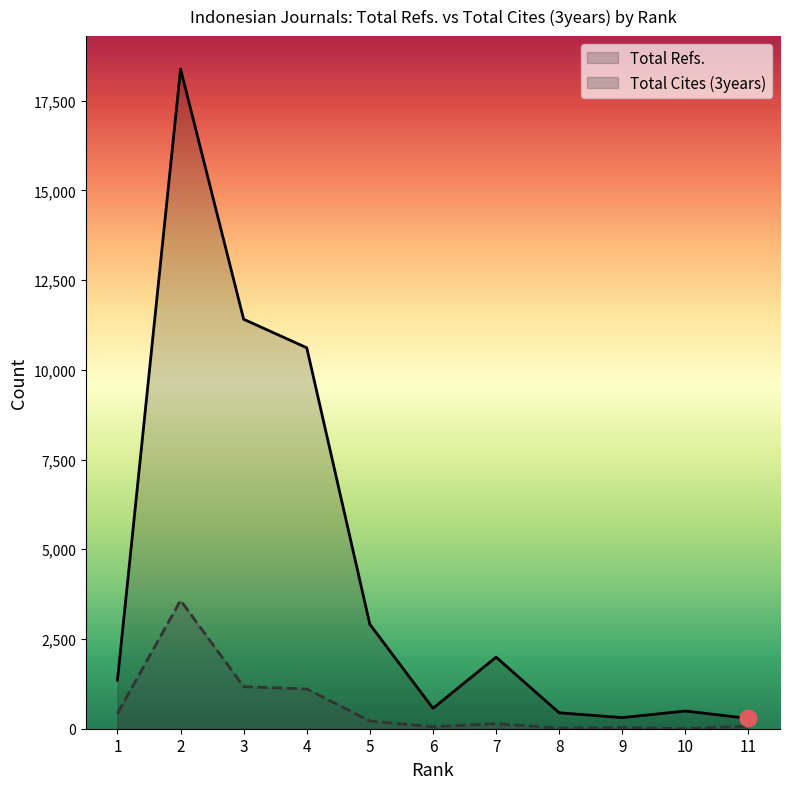

At how many categories does at least one series exceed 14560?

1